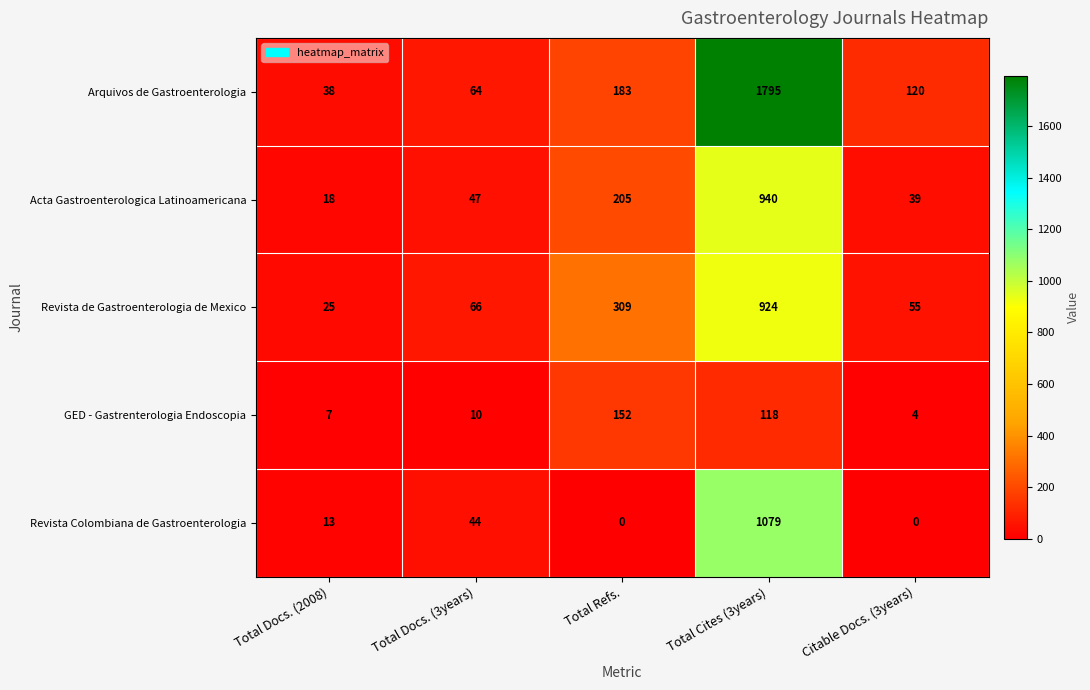

Reading right to left, transcribe all the data shown in this chart.

Arquivos de Gastroenterologia: 120	1795	183	64	38
Acta Gastroenterologica Latinoamericana: 39	940	205	47	18
Revista de Gastroenterologia de Mexico: 55	924	309	66	25
GED - Gastrenterologia Endoscopia: 4	118	152	10	7
Revista Colombiana de Gastroenterologia: 0	1079	0	44	13